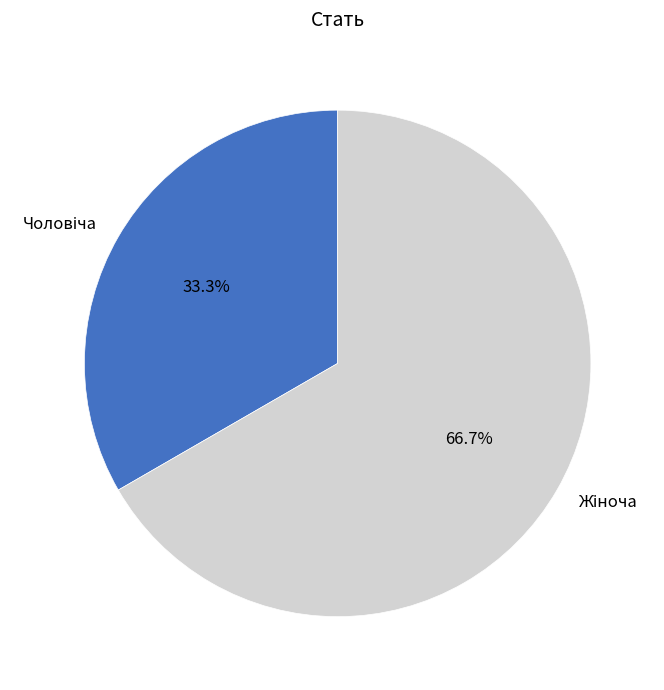

Is there a majority slice in this chart?

Yes